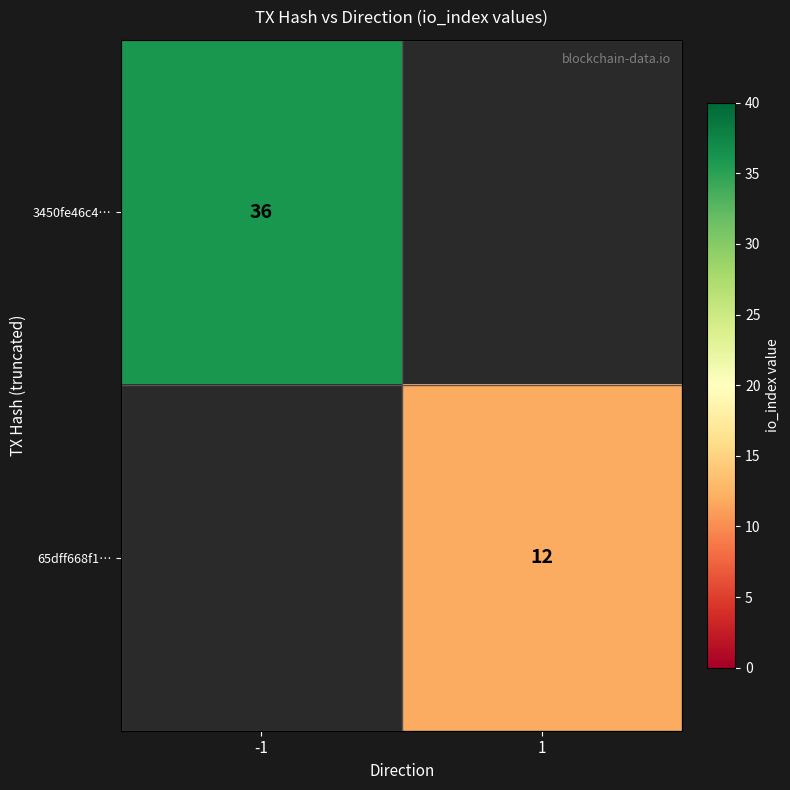

True or false: 65dff668f1… has a value of 19 at 1.

False